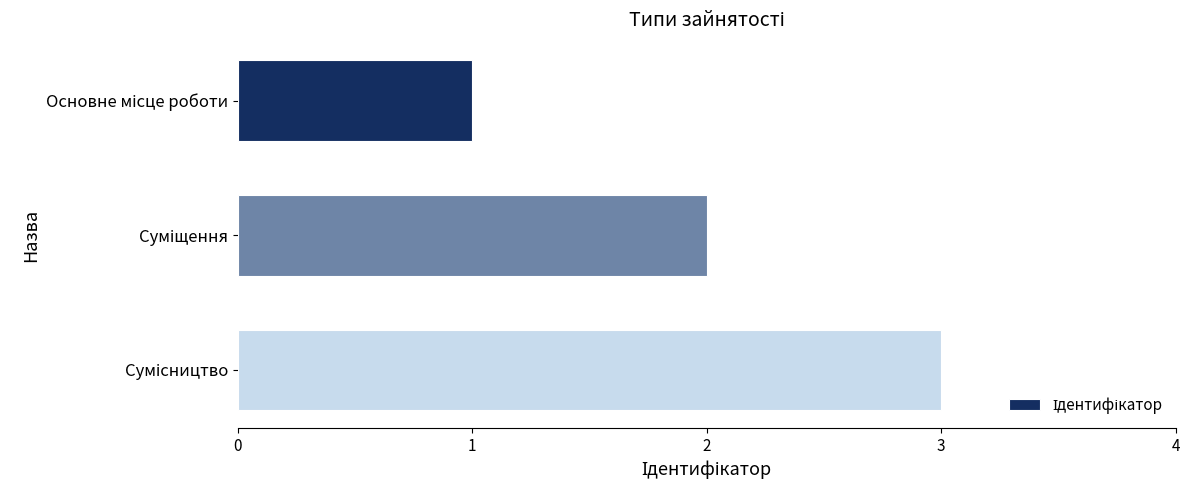

What is the greatest value displayed?

3